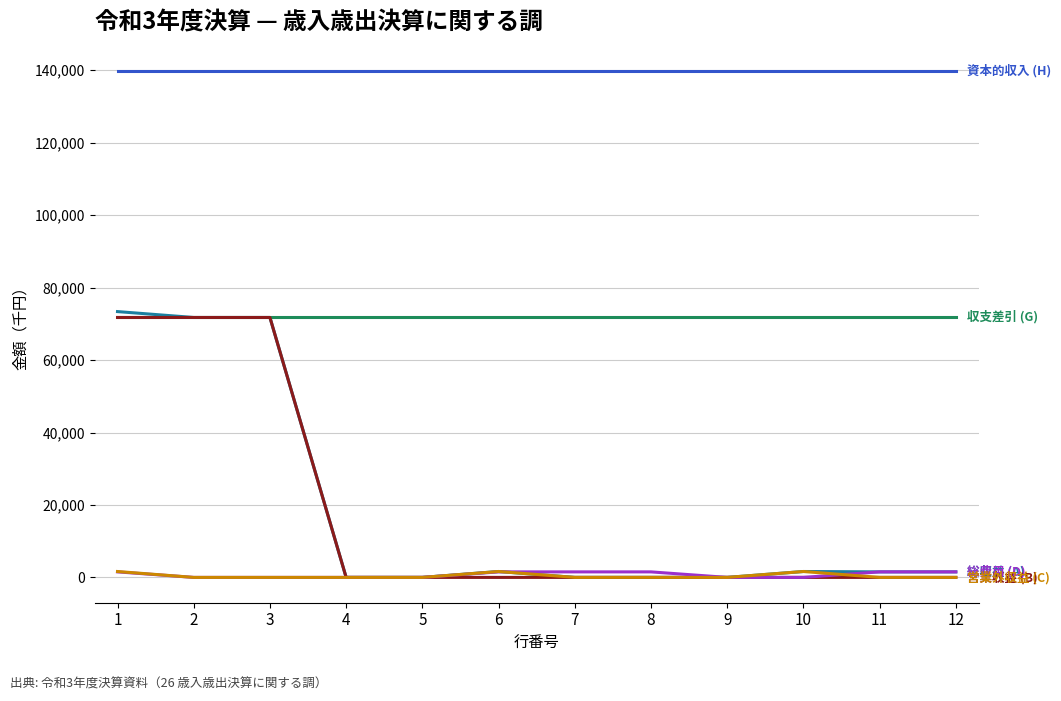

What is the maximum value shown in the chart?

139800